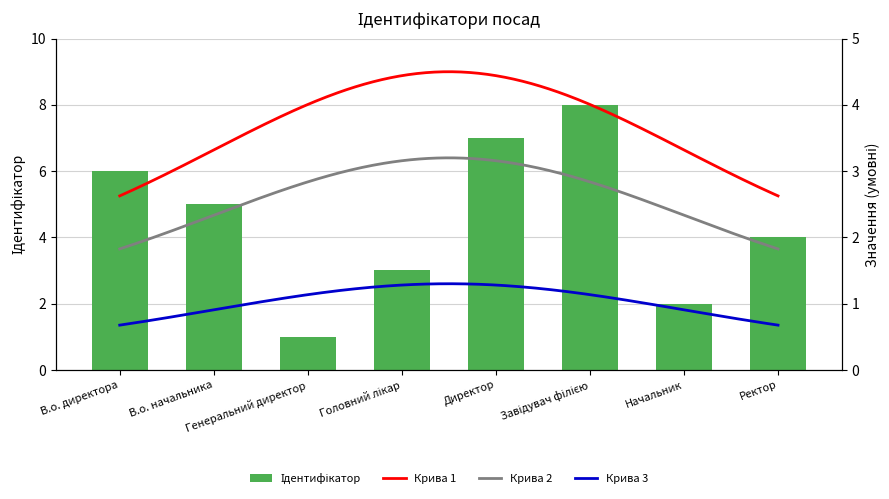

Reading right to left, list all the values displayed in this chart.

Ректор=4	Начальник=2	Завідувач філією=8	Директор=7	Головний лікар=3	Генеральний директор=1	В.о. начальника=5	В.о. директора=6